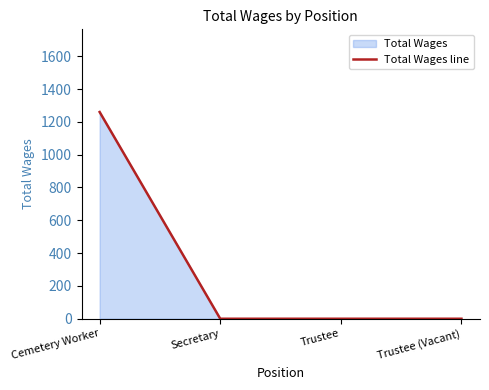

Reading left to right, what are all the values shown in this chart?

1260	0	0	0